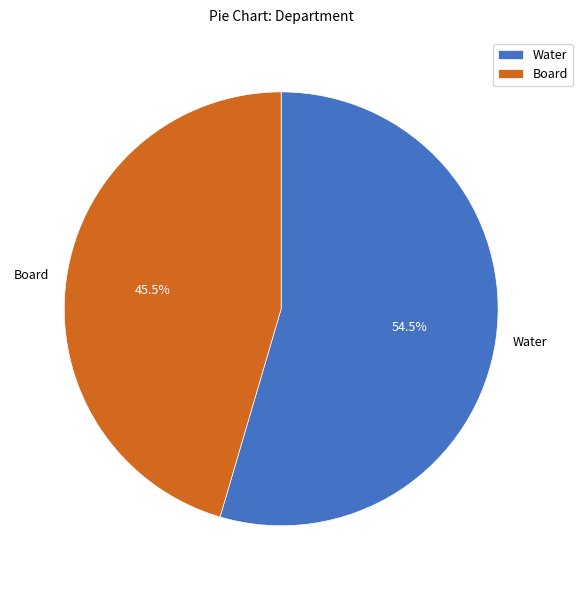

Approximately how many times larger is the value at Water compared to Board?

1.2